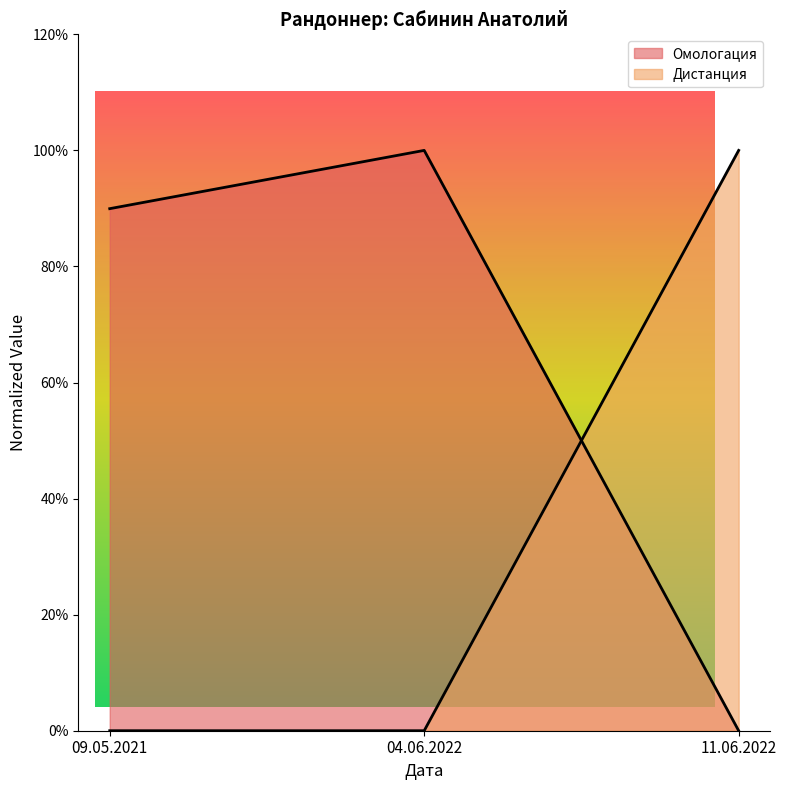

How many lines are shown in the chart?

2